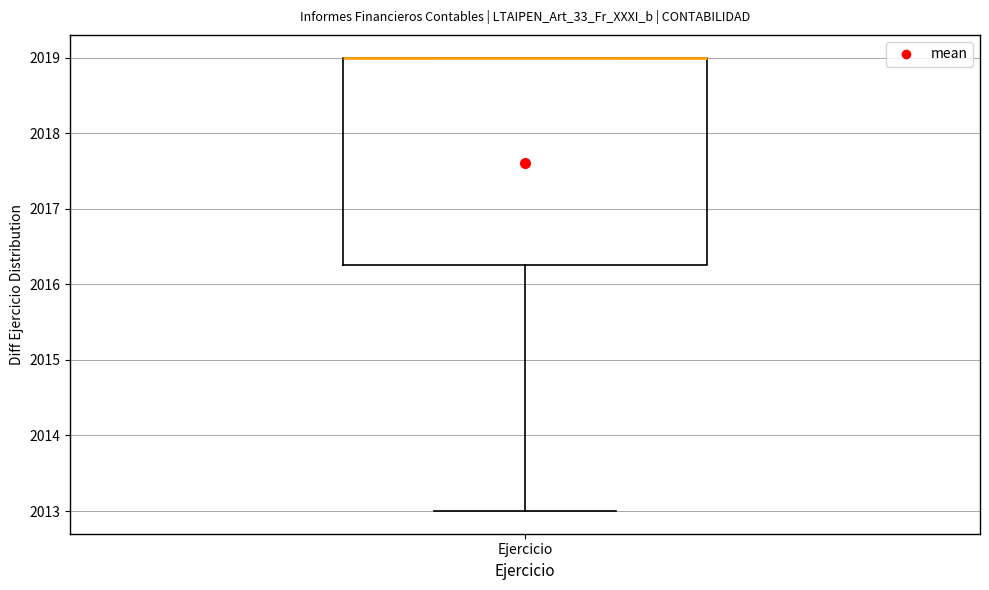

Read this box plot against the y-axis: the position of the median line, the range covered by the box, and the ends of both whiskers. The values are not printed on the chart, so give them approximately, as read against the axis.

median 2019.0 (drawn on the box's upper edge), box 2016.3 to 2019.0, whiskers 2013.0 to 2019.0